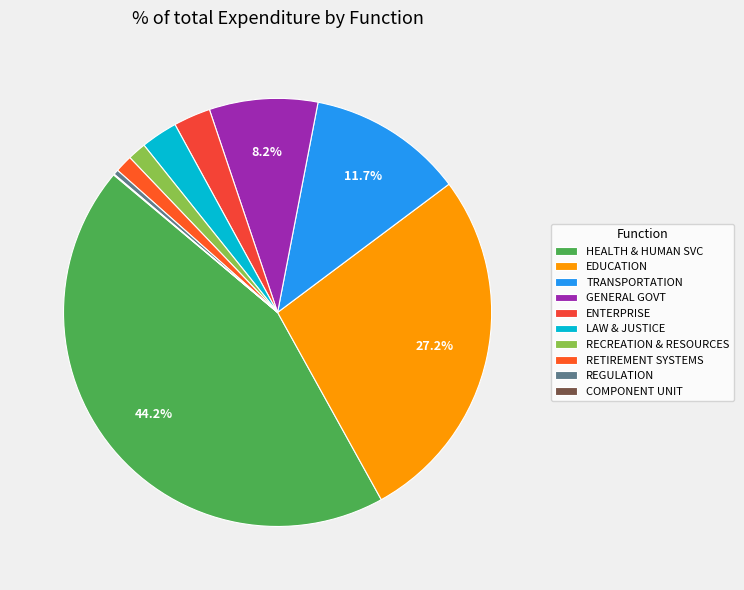

What is the total percentage of ENTERPRISE and RETIREMENT SYSTEMS?

4.1%